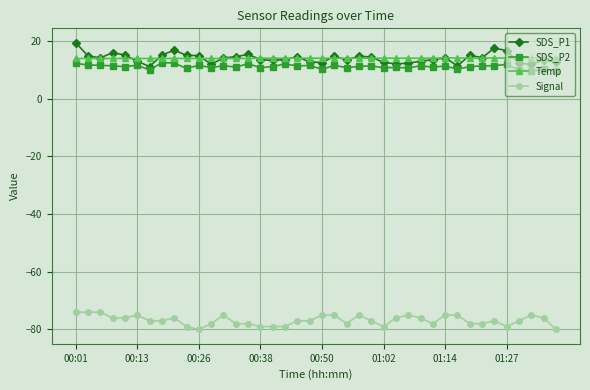

What is the greatest value displayed?

19.5